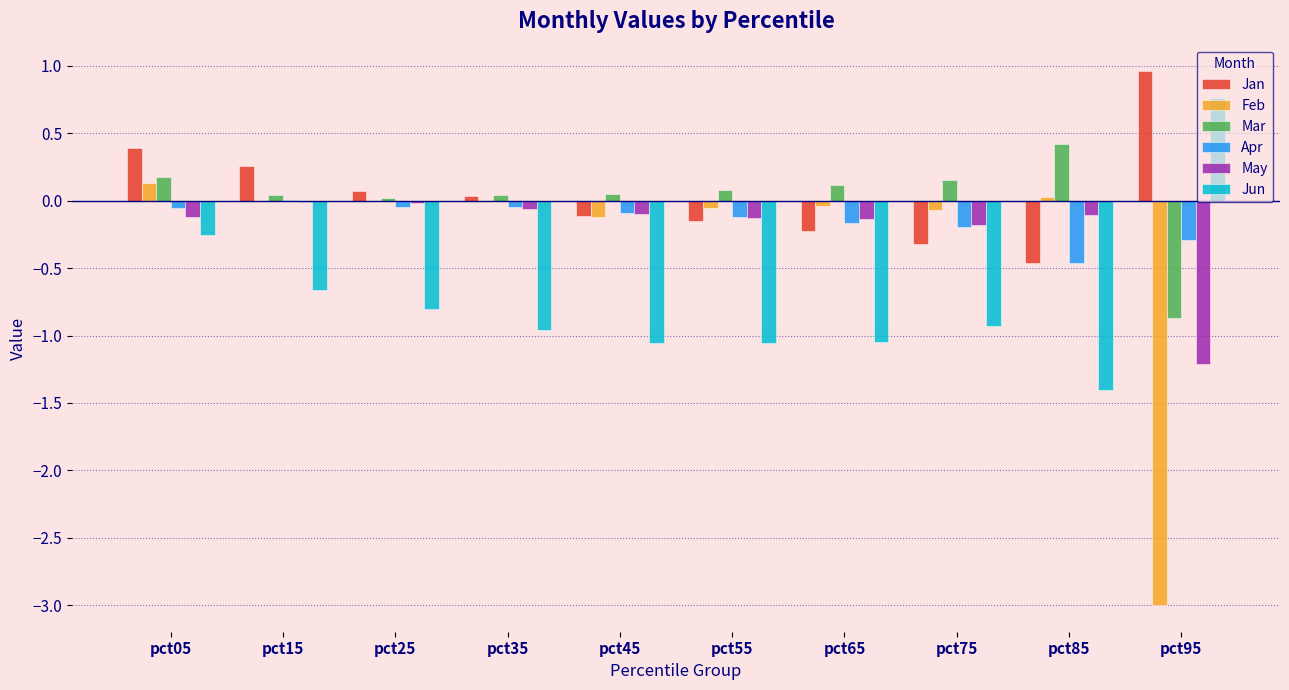

Which series changed the most between pct05 and pct45?

Jun